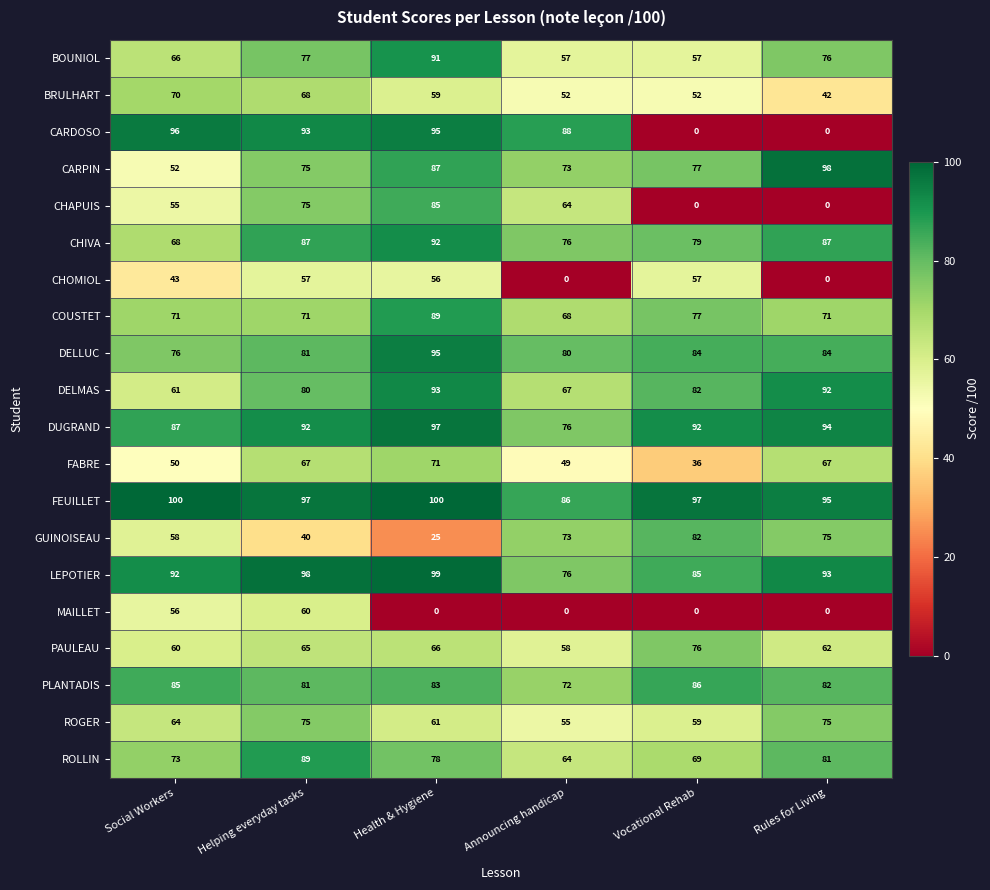

The value of LEPOTIER at Social Workers is 92. True or false?

True